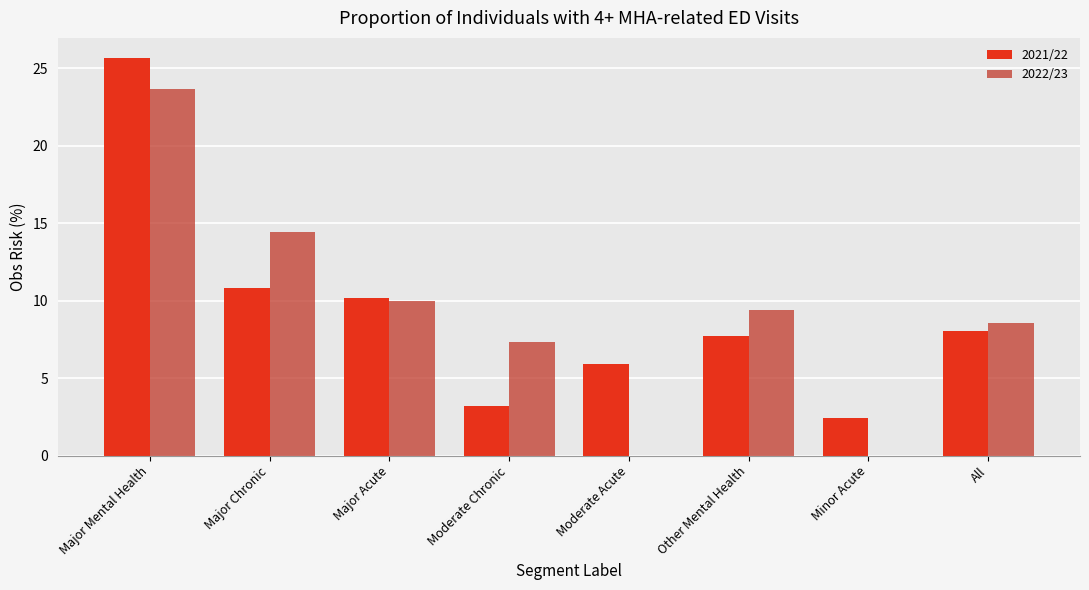

Between Moderate Chronic and All, which series saw the biggest shift?

2021/22